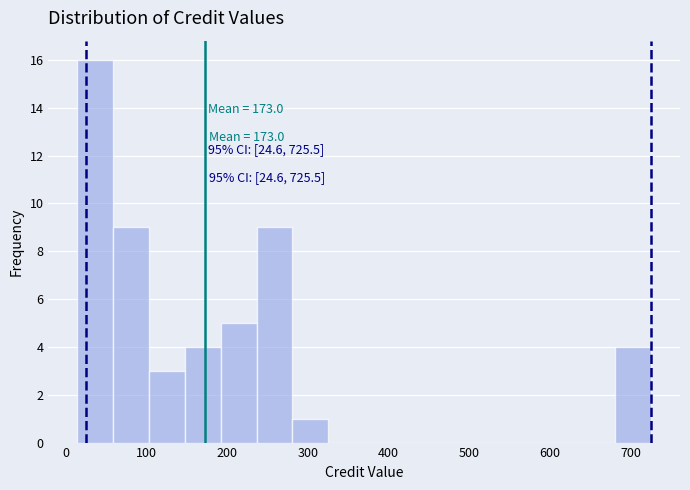

Which range on the x-axis has the tallest bar?

10 to 60